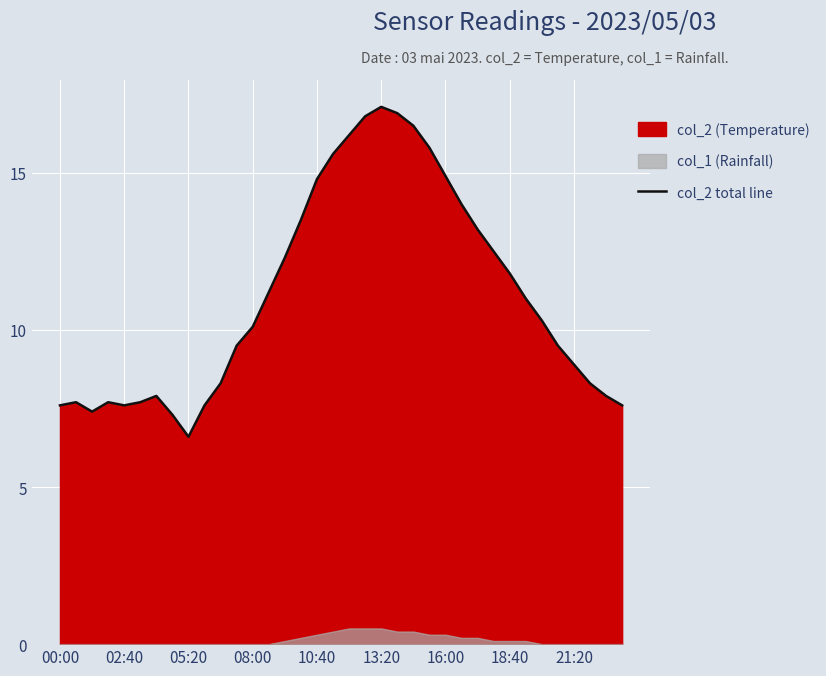

Reading left to right, what are all the values shown in this chart?

7.6	7.7	7.4	7.7	7.6	7.7	7.9	7.3	6.6	7.6	8.3	9.5	10.1	11.2	12.3	13.5	14.8	15.6	16.2	16.8	17.1	16.9	16.5	15.8	14.9	14.0	13.2	12.5	11.8	11.0	10.3	9.5	8.9	8.3	7.9	7.6